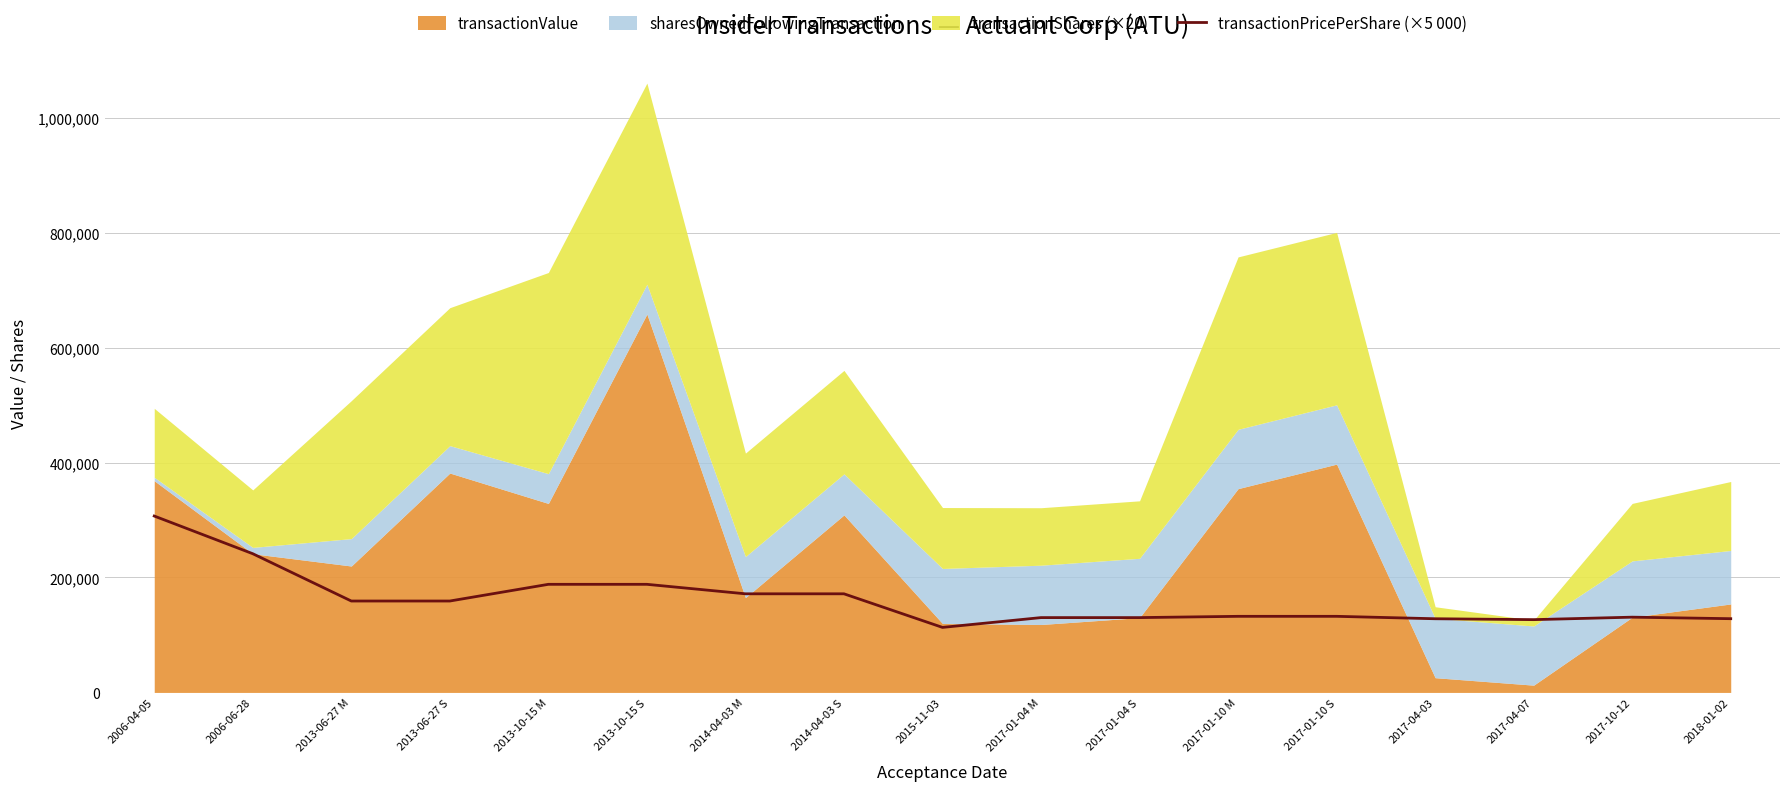

What is the highest value of the transactionPricePerShare (×5 000) series?

306921.5